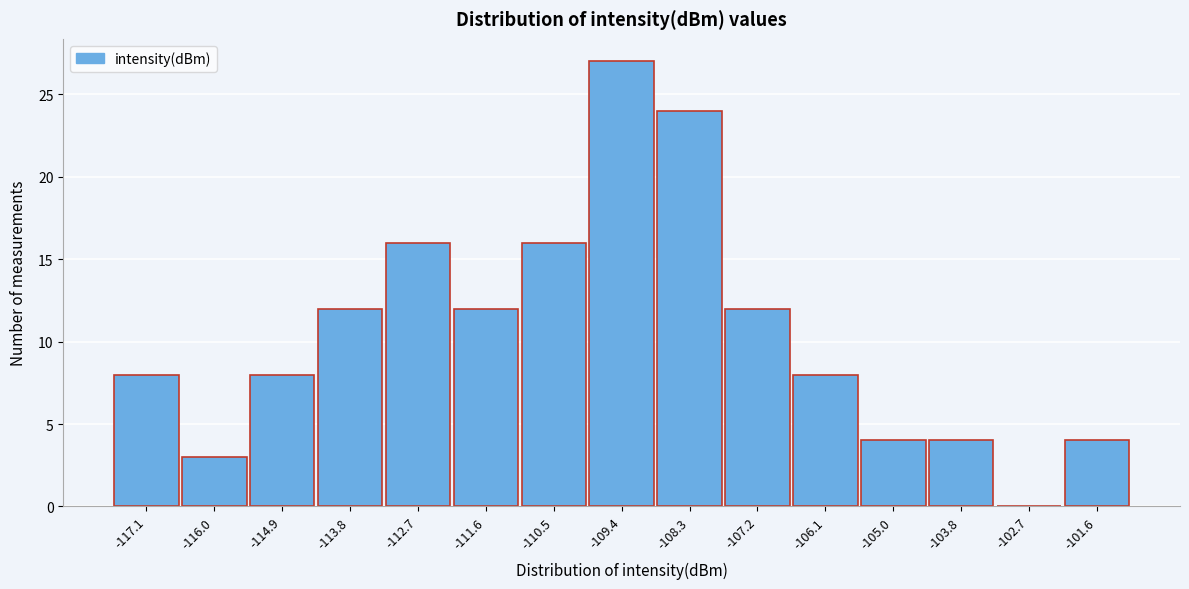

Reading left to right, extract all data points from this chart.

-117.1=8	-116.0=3	-114.9=8	-113.8=12	-112.7=16	-111.6=12	-110.5=16	-109.4=27	-108.3=24	-107.2=12	-106.1=8	-105.0=4	-103.8=4	-102.7=0	-101.6=4